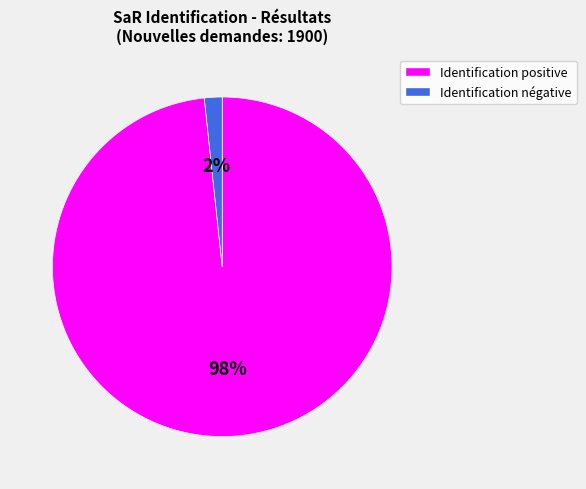

Which category accounts for the majority?

Identification positive